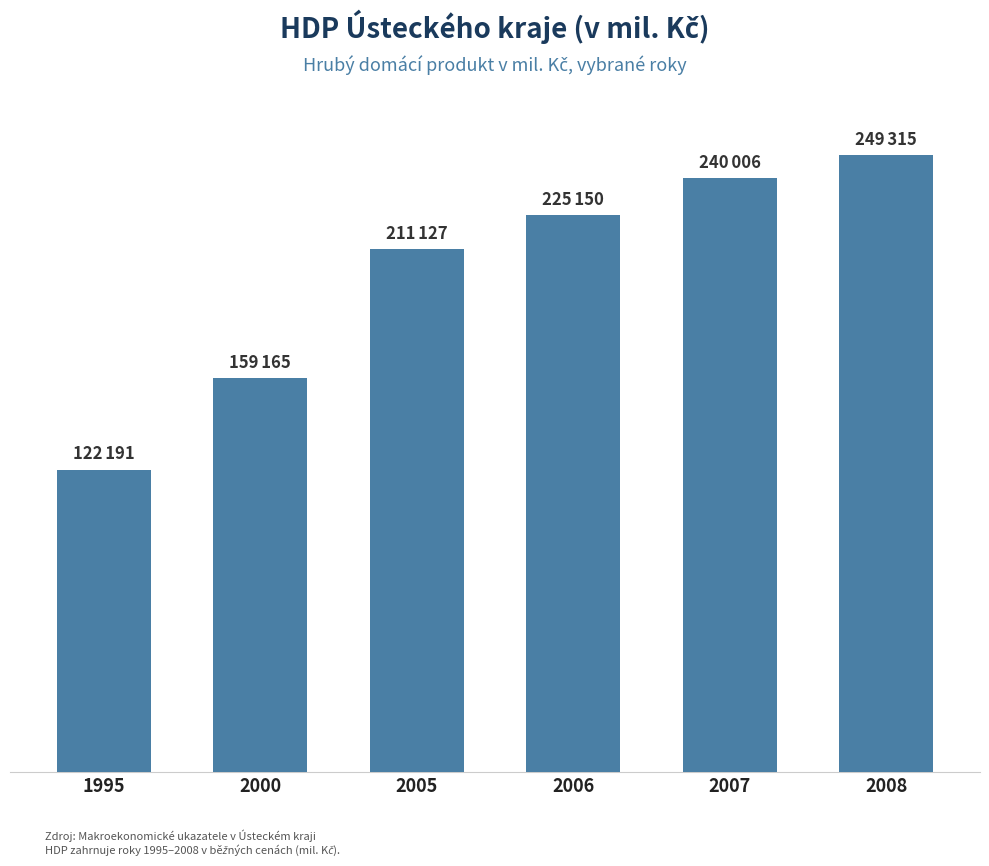

Does the chart contain any negative values?

No